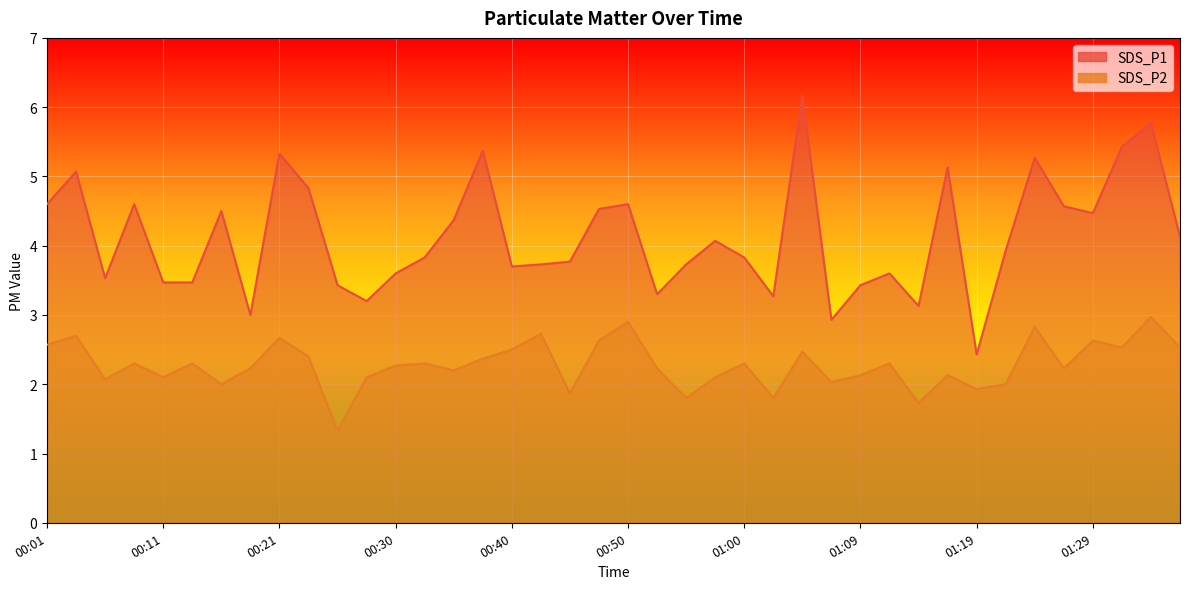

What is the smallest value displayed?

1.3